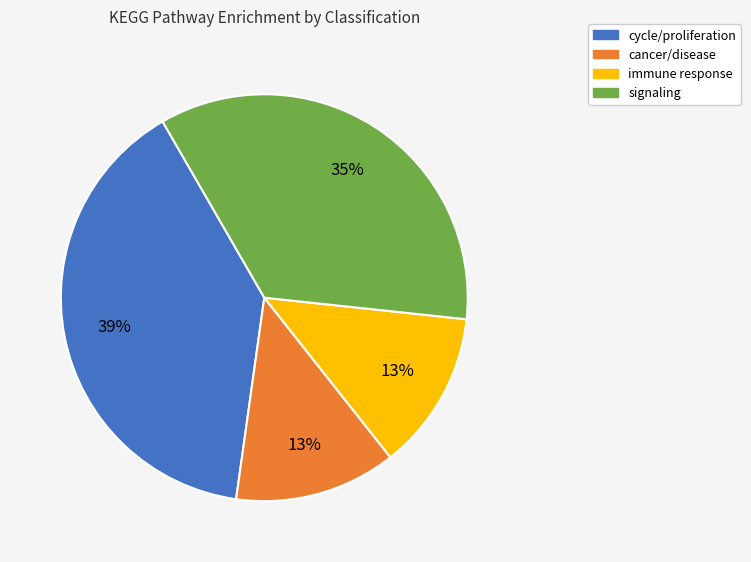

The signaling slice represents 49% of the pie. True or false?

False